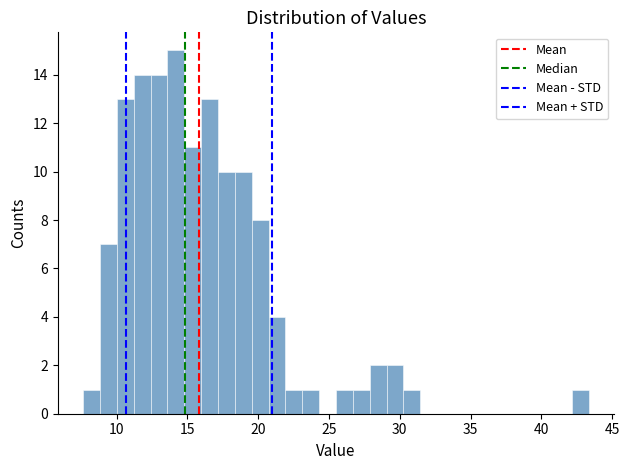

Read against the x-axis, roughly where is the centre of the tallest bar?

14.0